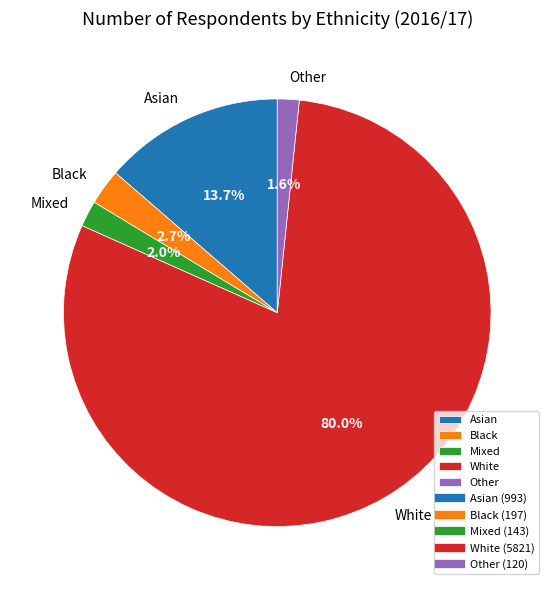

What is the largest slice in the pie chart?

White